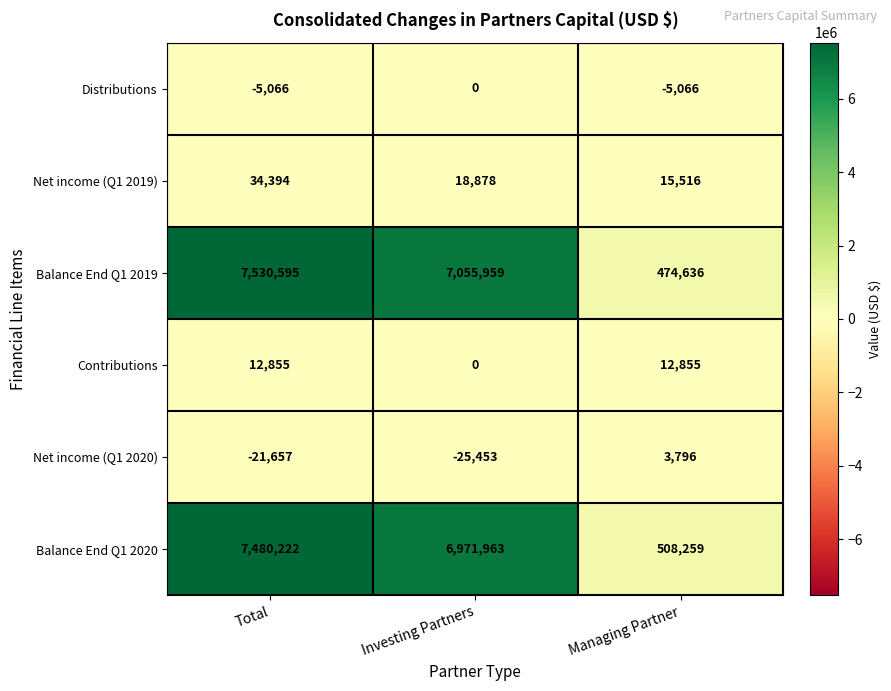

What is the maximum value shown in the chart?

7530595